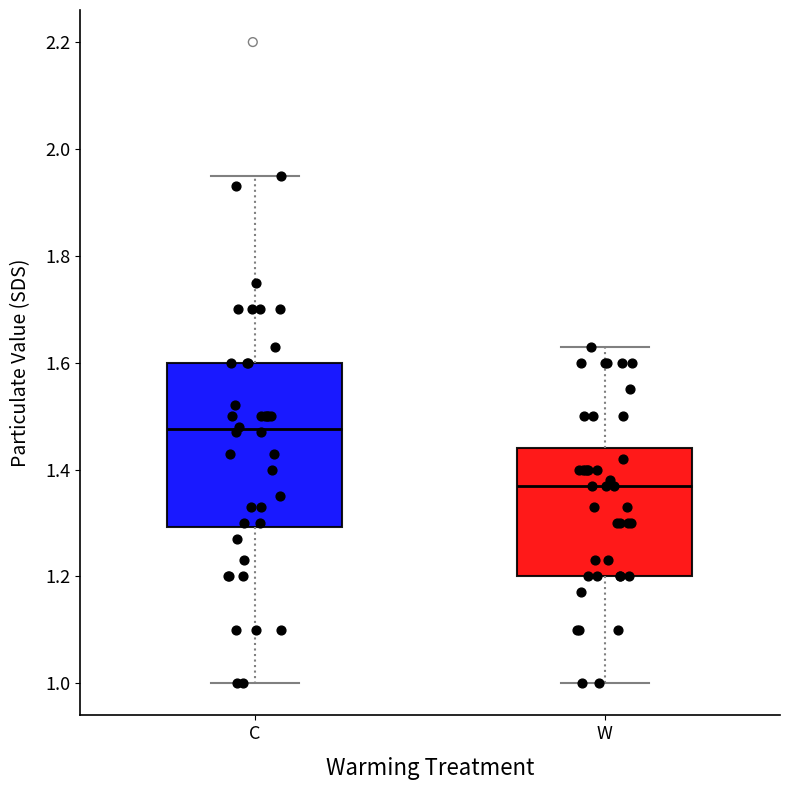

Which box's median line is the highest?

C